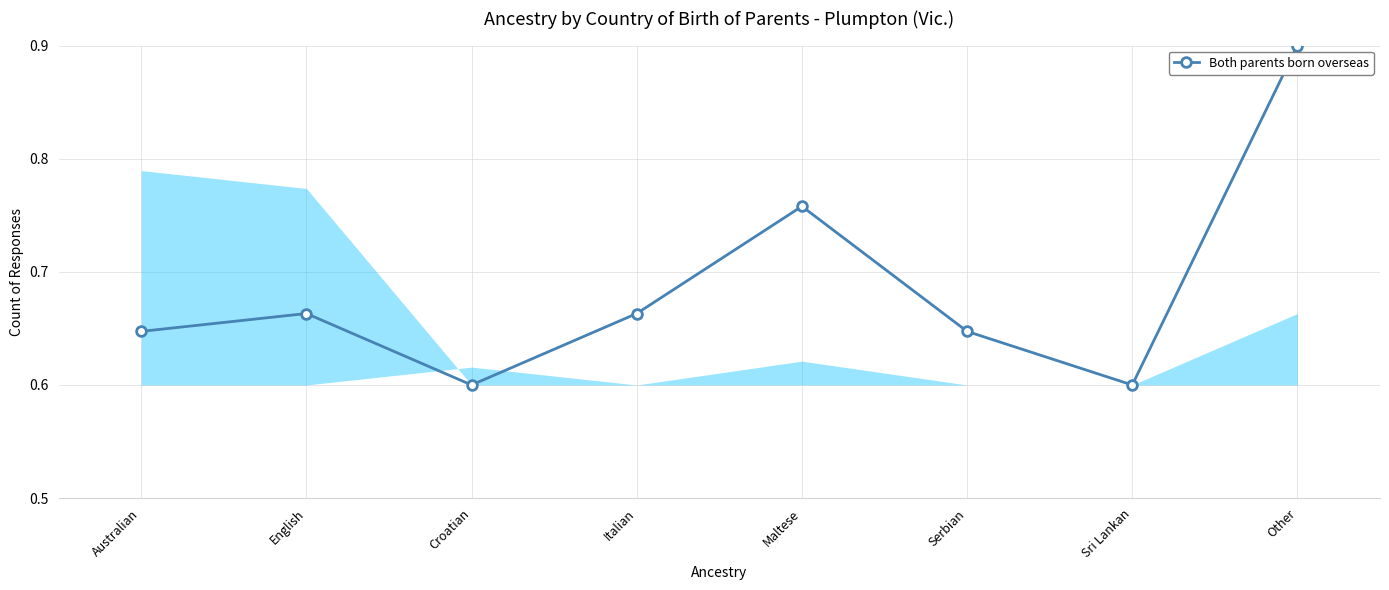

What is the sum of all values?

5.5